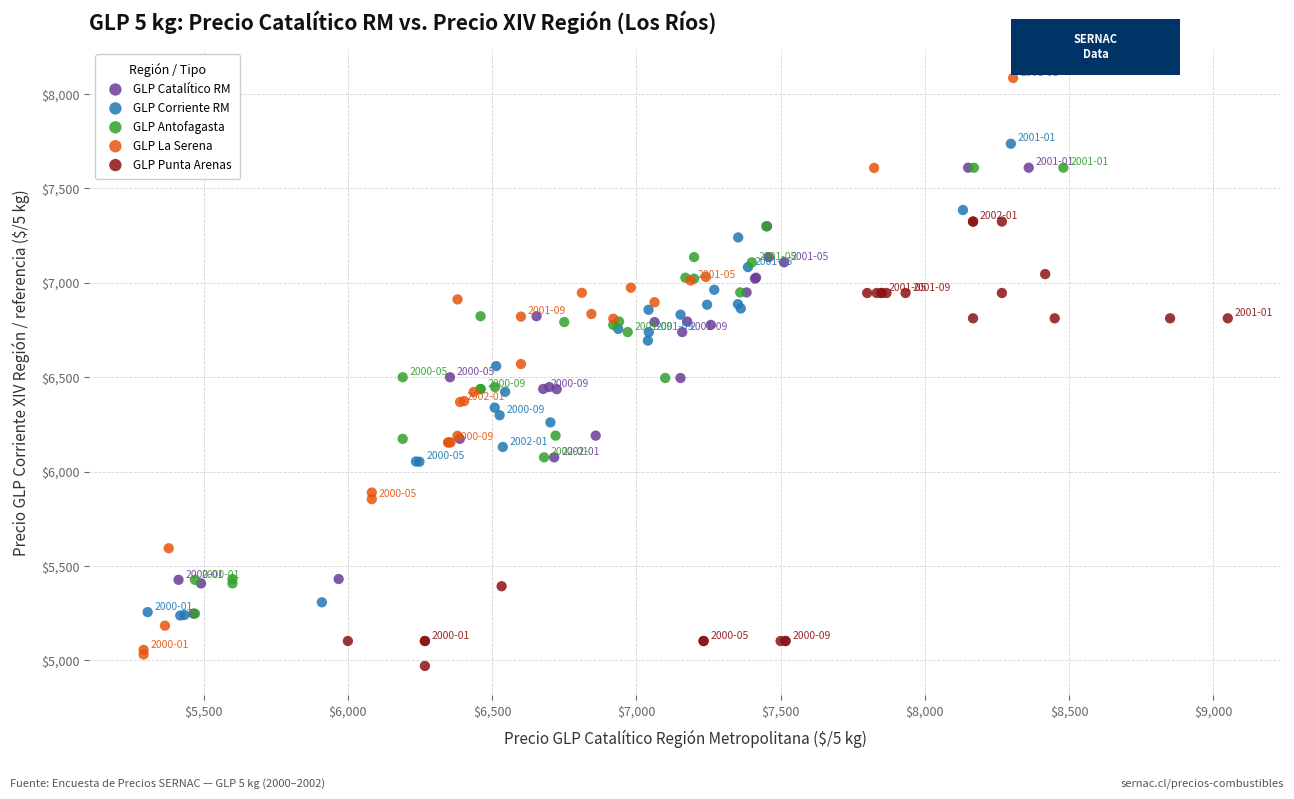

Which series reaches the maximum Y coordinate?

GLP La Serena